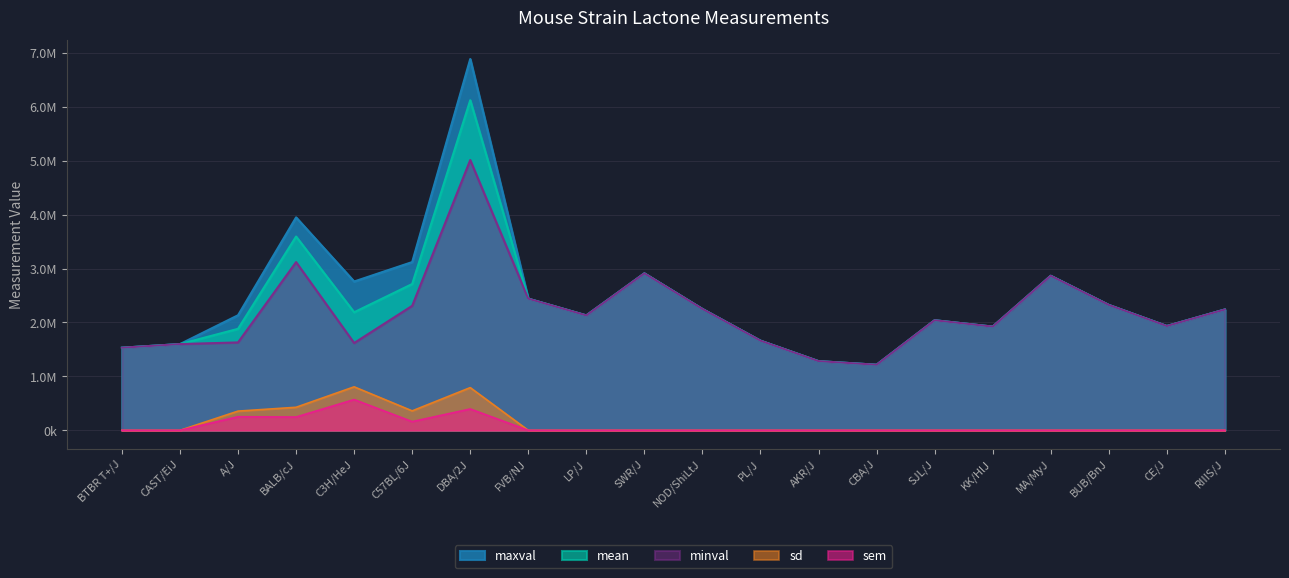

Rank the series at C57BL/6J from lowest to highest value.

sem, sd, minval, mean, maxval